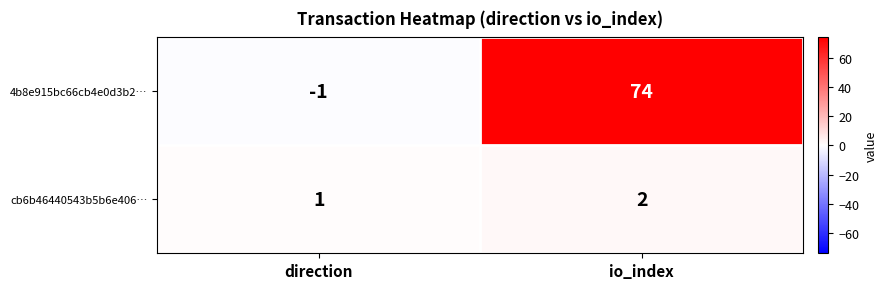

What is the sum of the 4b8e915bc66cb4e0d3b2… values at io_index and direction?

73